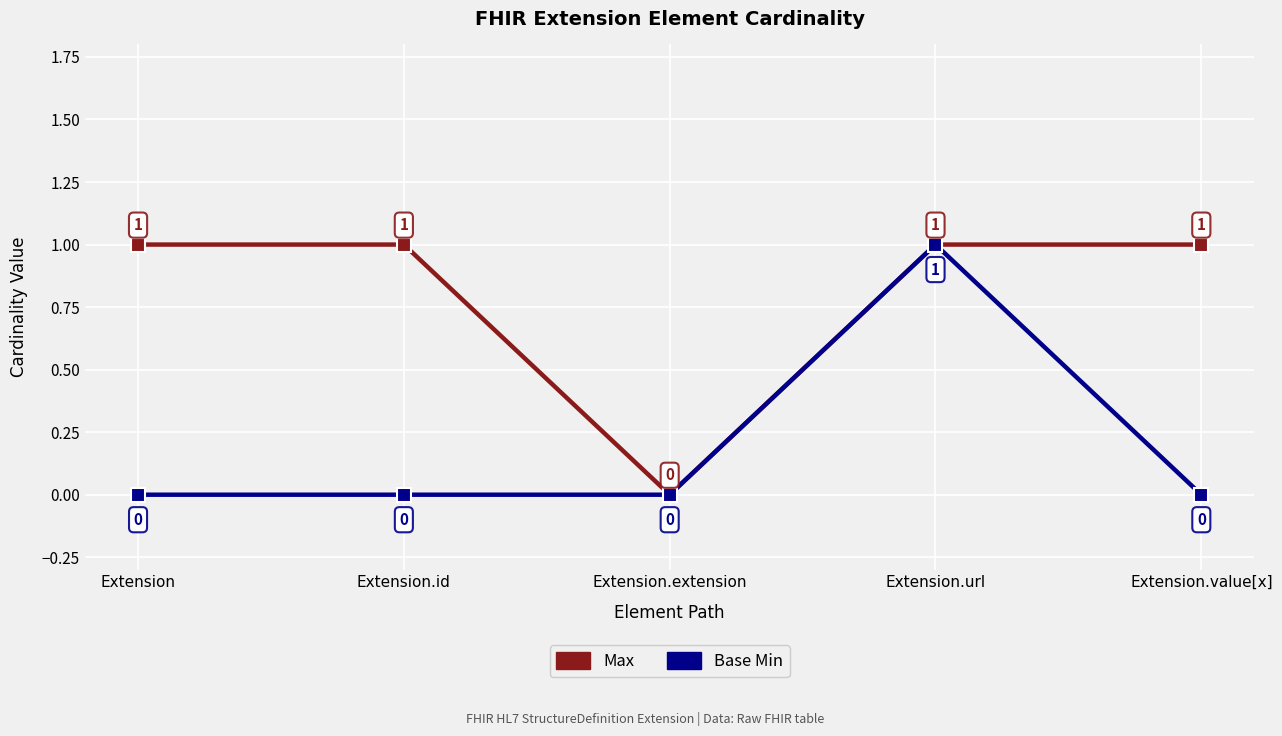

Which series changed the most between Extension and Extension.extension?

Max